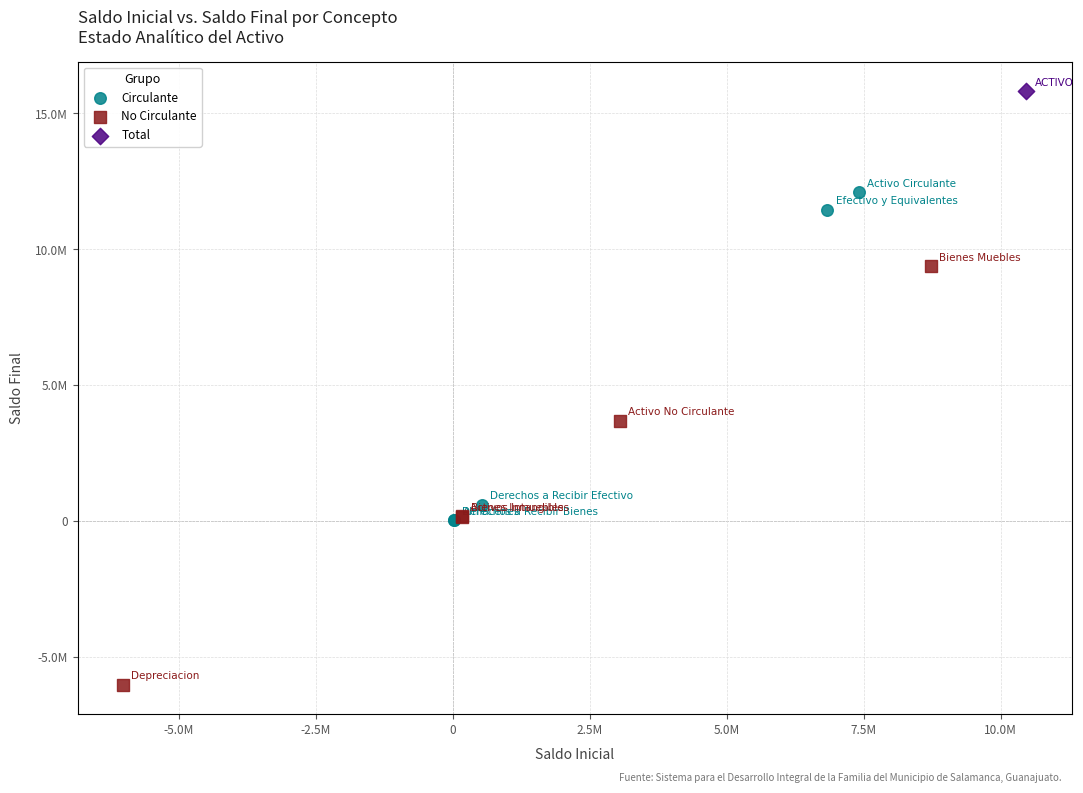

What are all the series names shown in the legend?

Circulante, No Circulante, Total